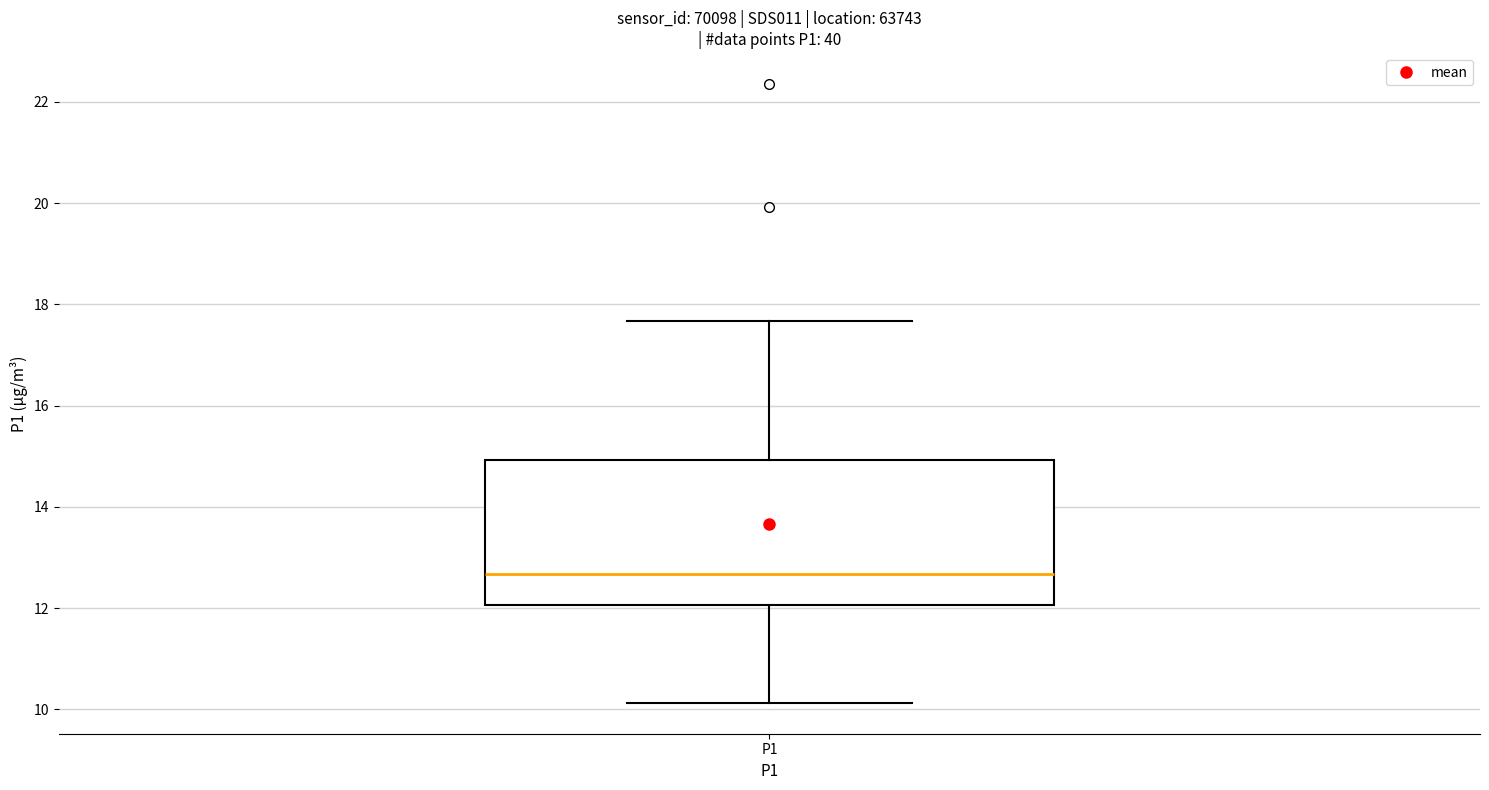

Where is the upper edge of the box for P1 on the y-axis? The values are not printed on the chart, so give them approximately, as read against the axis.

15.0